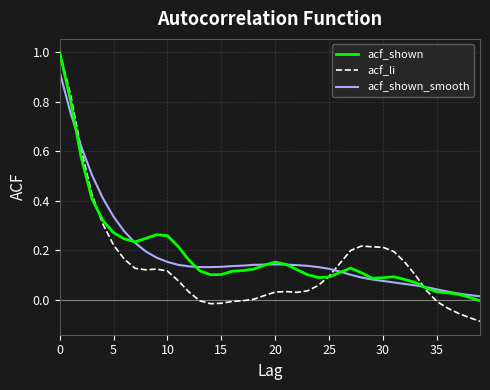

How many categories are shown in the chart?

40